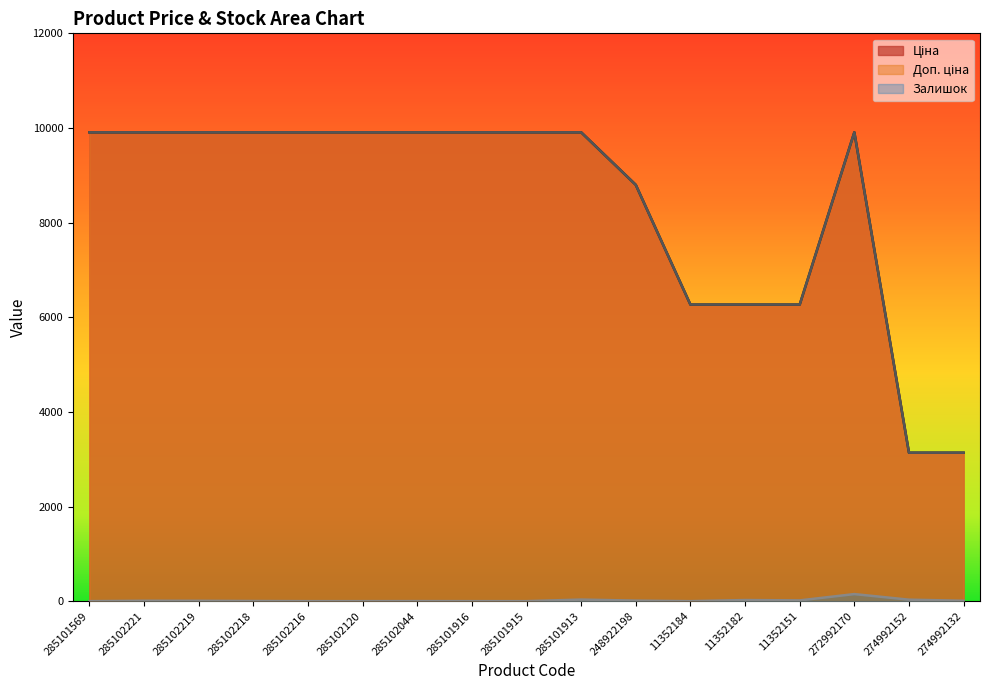

What is the label of the 16th point from the right?

285102221